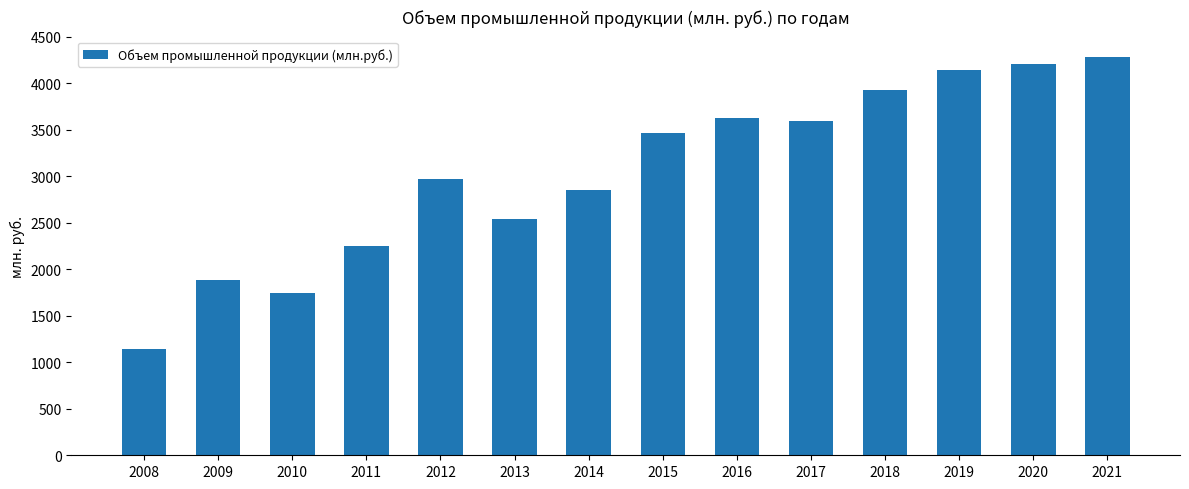

Between 2019 and 2010, which is larger?

2019